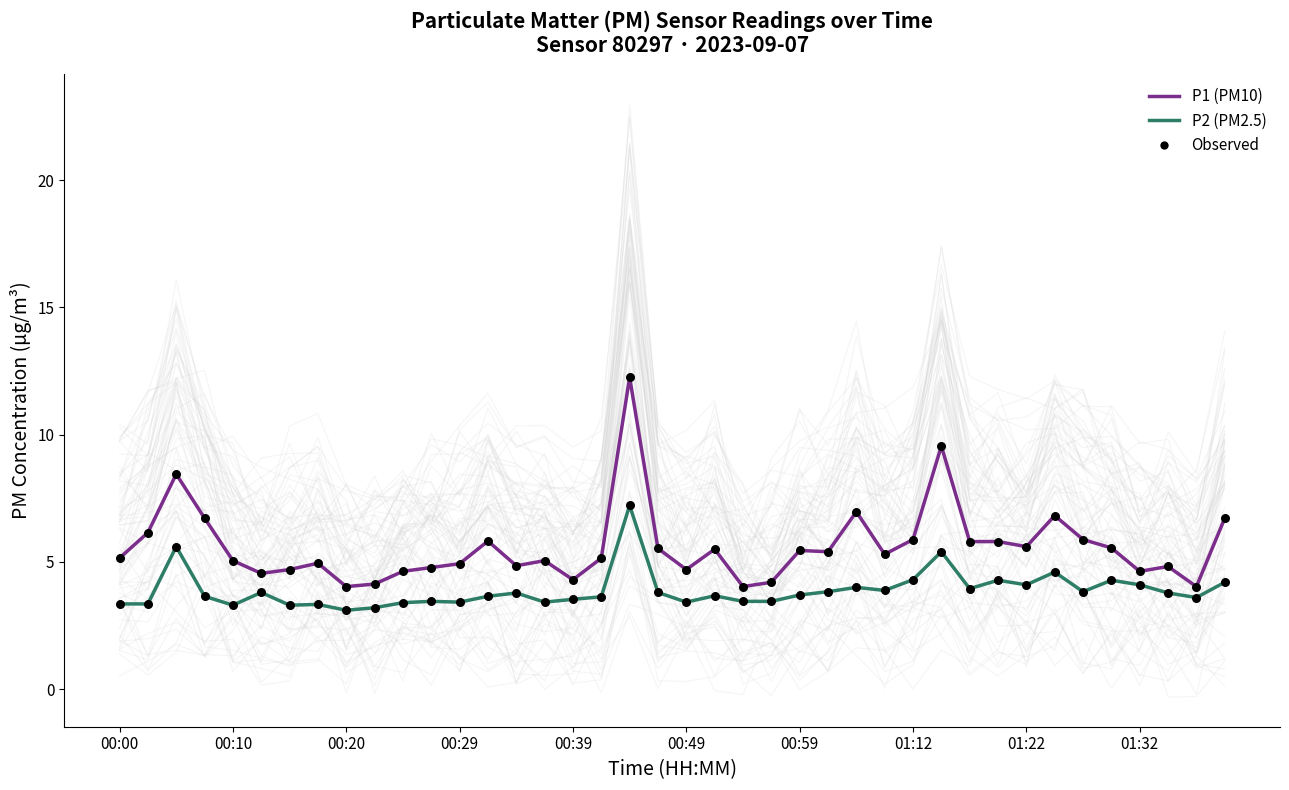

Which series contains the highest Y value?

P1